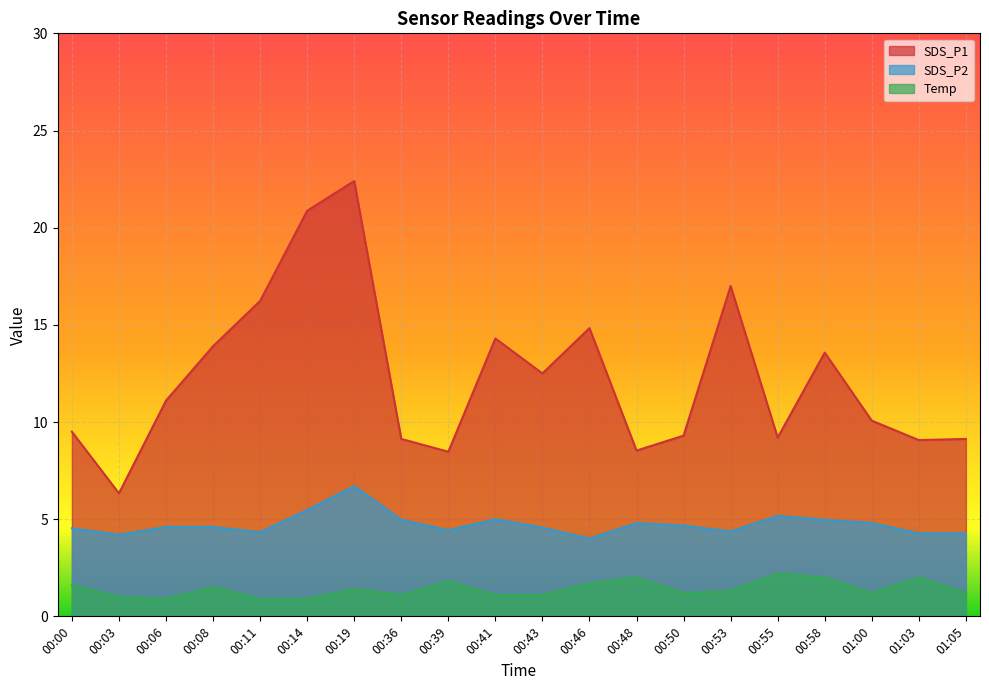

What is the difference between the second highest and minimum values in the SDS_P1 series?

14.5